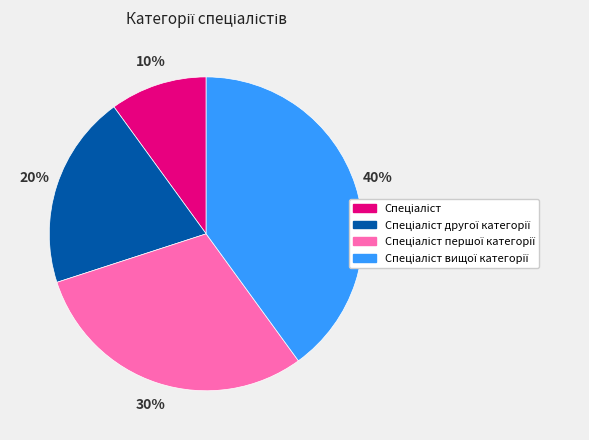

Does any single category account for the majority?

No